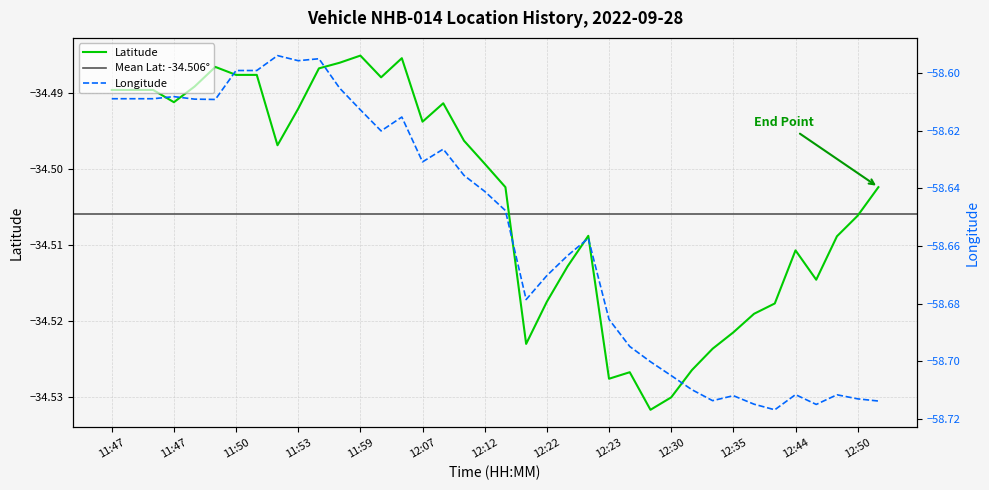

Reading left to right, extract all data points from this chart.

Latitude: -34.5	-34.5	-34.5	-34.5	-34.5	-34.5	-34.5	-34.5	-34.5	-34.5	-34.5	-34.5	-34.5	-34.5	-34.5	-34.5	-34.5	-34.5	-34.5	-34.5	-34.5	-34.5	-34.5	-34.5	-34.5	-34.5	-34.5	-34.5	-34.5	-34.5	-34.5	-34.5	-34.5	-34.5	-34.5	-34.5	-34.5	-34.5
Longitude: -58.6	-58.6	-58.6	-58.6	-58.6	-58.6	-58.6	-58.6	-58.6	-58.6	-58.6	-58.6	-58.6	-58.6	-58.6	-58.6	-58.6	-58.6	-58.6	-58.6	-58.7	-58.7	-58.7	-58.7	-58.7	-58.7	-58.7	-58.7	-58.7	-58.7	-58.7	-58.7	-58.7	-58.7	-58.7	-58.7	-58.7	-58.7